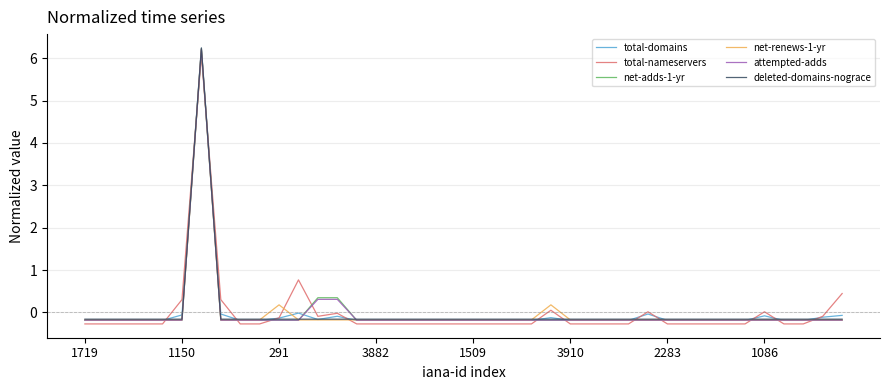

Which series ends up on top after the final intersection of total-nameservers and attempted-adds?

total-nameservers